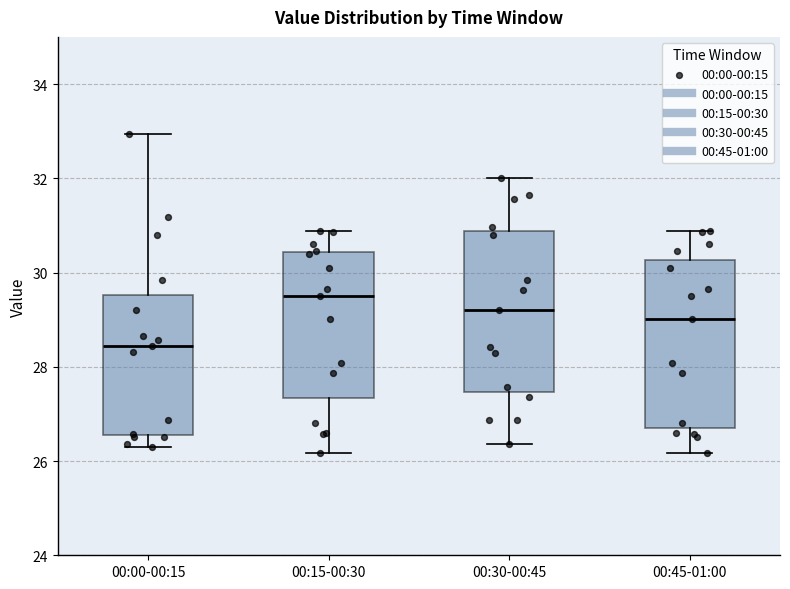

Where does the upper whisker of the box for 00:45-01:00 end on the y-axis? The values are not printed on the chart, so give them approximately, as read against the axis.

30.8